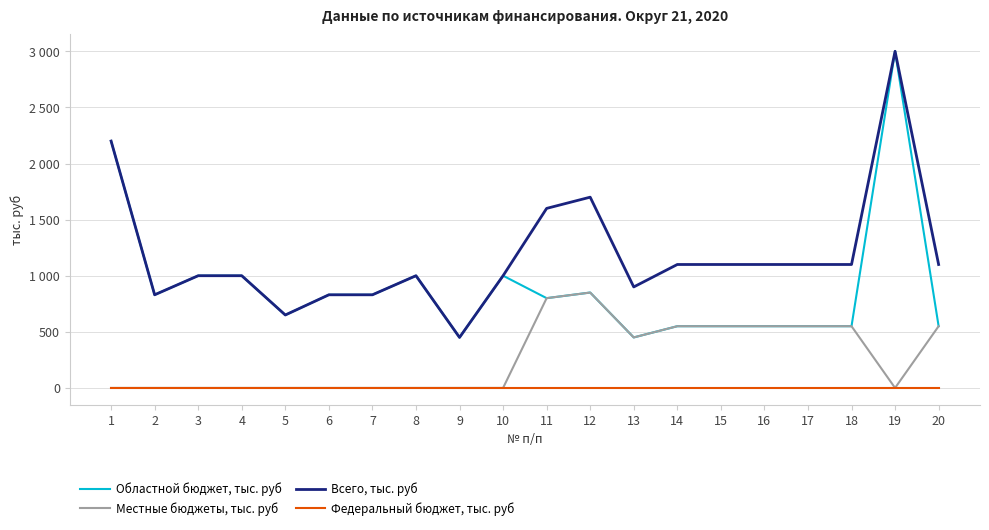

True or false: Всего, тыс. руб has more than 1 points higher than both neighbors.

True